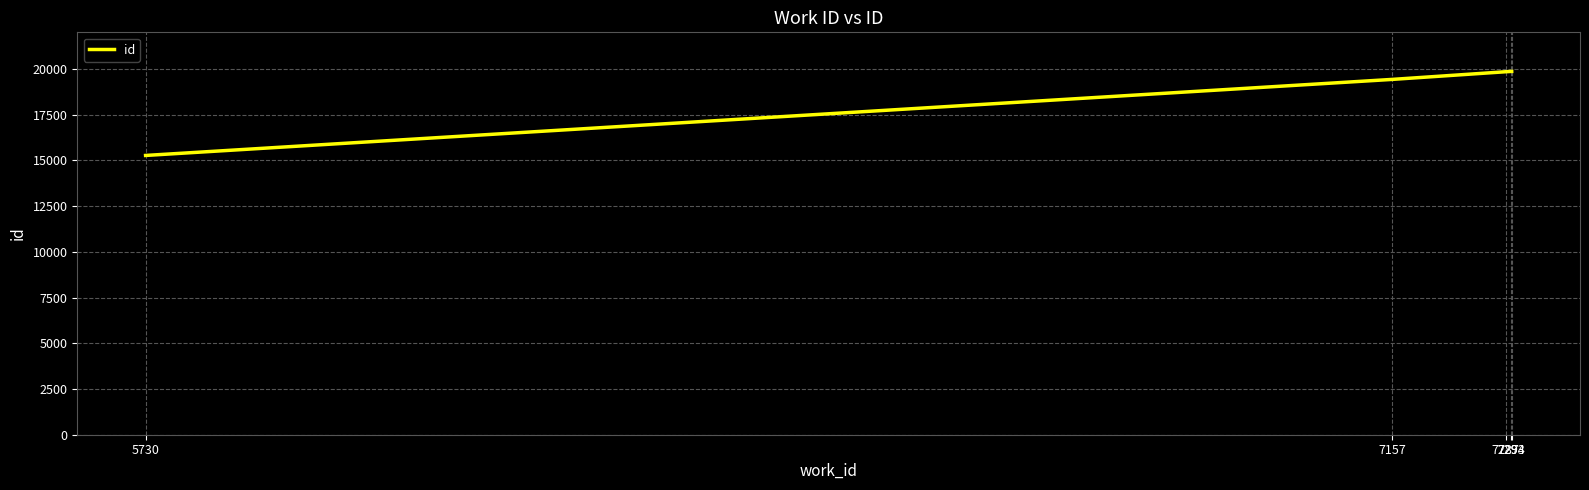

True or false: there are more than 2 points higher than both neighbors.

False